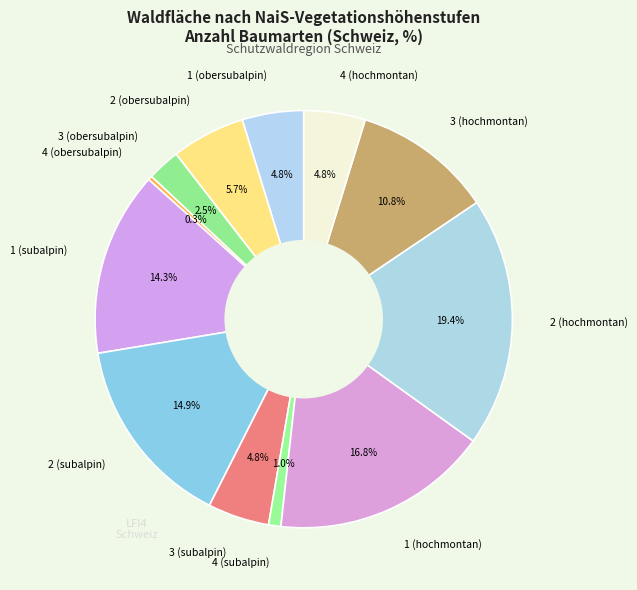

What percentage is the 4 (hochmontan) slice, to the nearest percent?

5%